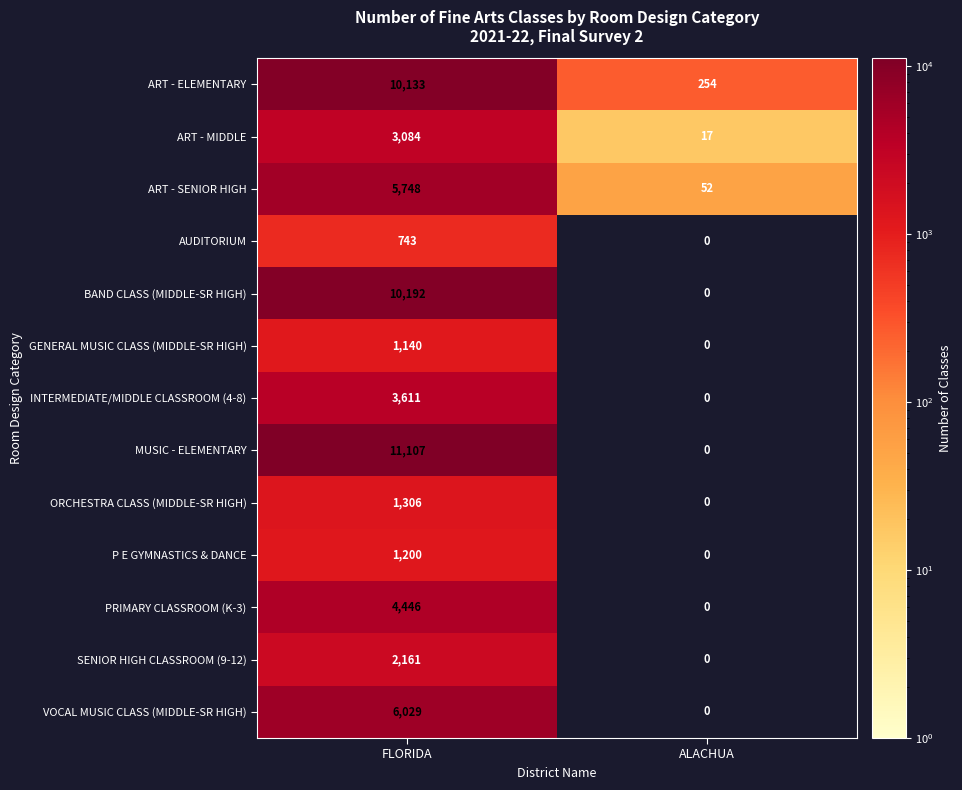

Which category has the lowest value across all series?

ALACHUA